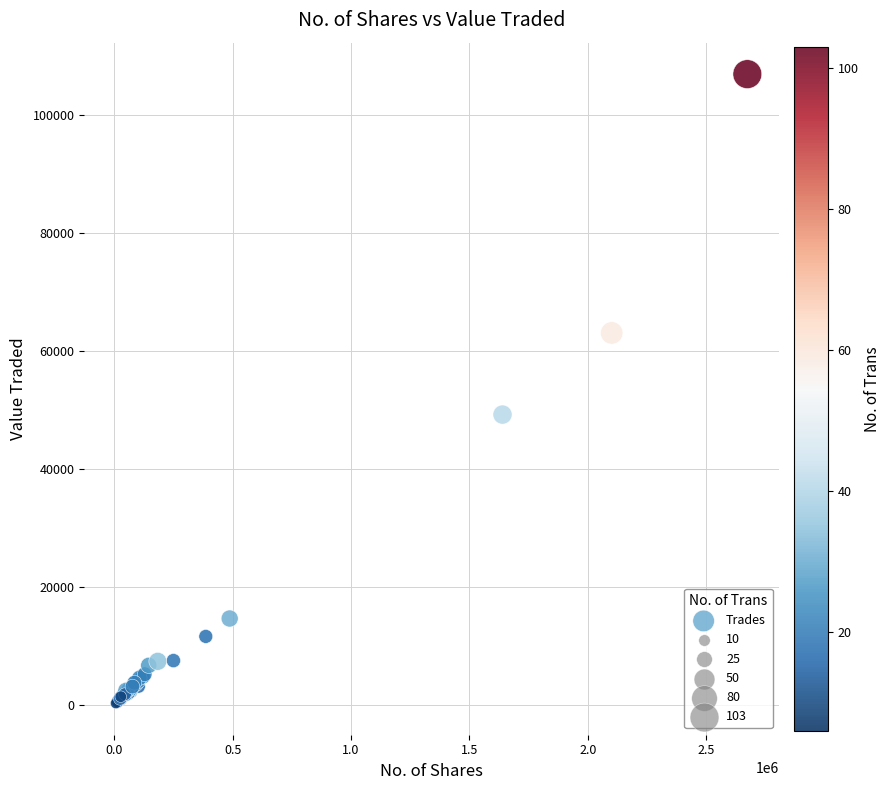

What Y value in the scatter plot is closest to 53589?

49202